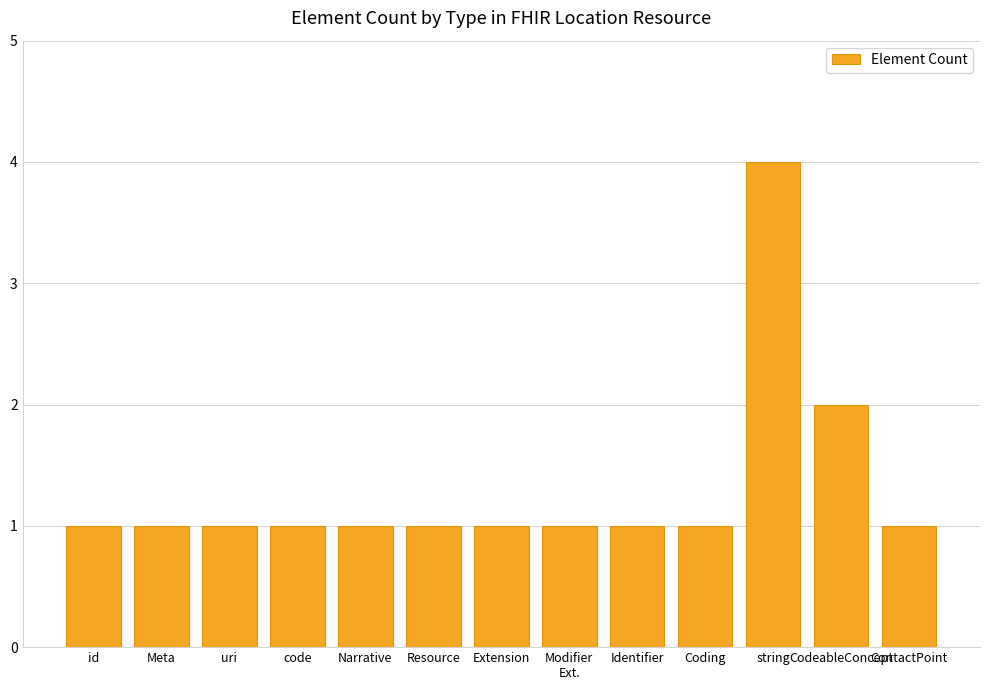

How many categories are shown in the chart?

13